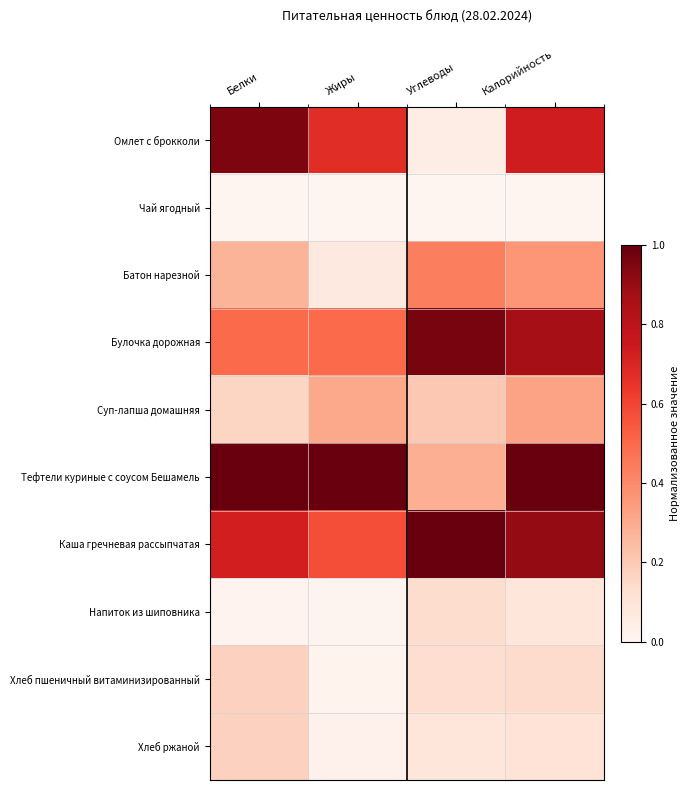

Reading right to left, transcribe all the data shown in this chart.

Омлет с брокколи: Калорийность=0.7	Углеводы=0.0	Жиры=0.7	Белки=1.0
Чай ягодный: Калорийность=0.0	Углеводы=0.0	Жиры=0.0	Белки=0.0
Батон нарезной: Калорийность=0.4	Углеводы=0.4	Жиры=0.1	Белки=0.3
Булочка дорожная: Калорийность=0.9	Углеводы=1.0	Жиры=0.5	Белки=0.5
Суп-лапша домашняя: Калорийность=0.3	Углеводы=0.2	Жиры=0.3	Белки=0.2
Тефтели куриные с соусом Бешамель: Калорийность=1.0	Углеводы=0.3	Жиры=1.0	Белки=1.0
Каша гречневая рассыпчатая: Калорийность=0.9	Углеводы=1.0	Жиры=0.6	Белки=0.7
Напиток из шиповника: Калорийность=0.1	Углеводы=0.1	Жиры=0.0	Белки=0.0
Хлеб пшеничный витаминизированный: Калорийность=0.1	Углеводы=0.1	Жиры=0.0	Белки=0.2
Хлеб ржаной: Калорийность=0.1	Углеводы=0.1	Жиры=0.0	Белки=0.2